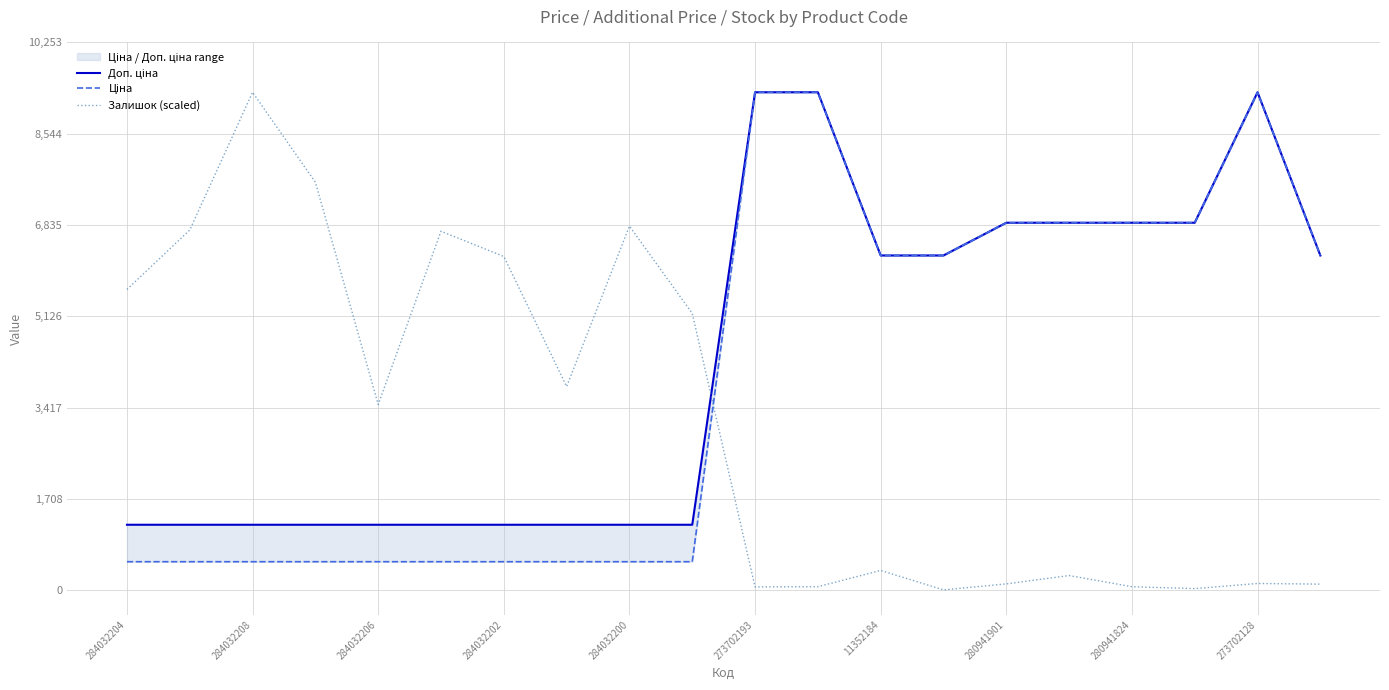

List the series in order of their overall mean, highest first.

Доп. ціна, Ціна, Залишок (scaled)